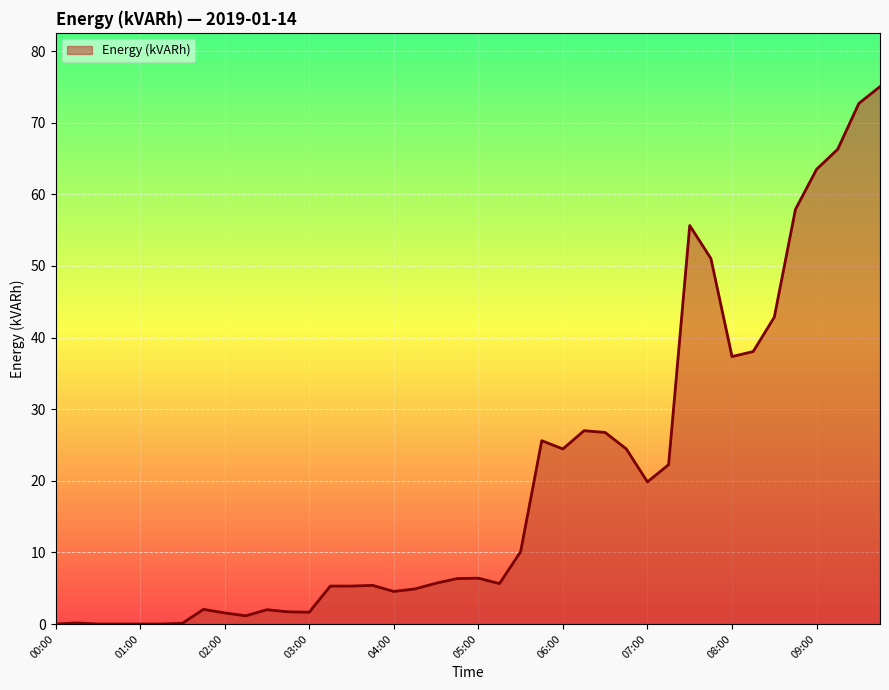

List the labels in order of value, largest first.

09:45, 09:30, 09:15, 09:00, 08:45, 07:30, 07:45, 08:30, 08:15, 08:00, 06:15, 06:30, 05:45, 06:00, 06:45, 07:15, 07:00, 05:30, 05:00, 04:45, 04:30, 05:15, 03:45, 03:15, 03:30, 04:15, 04:00, 01:45, 02:30, 02:45, 03:00, 02:00, 02:15, 00:15, 01:30, 00:00, 00:30, 00:45, 01:00, 01:15